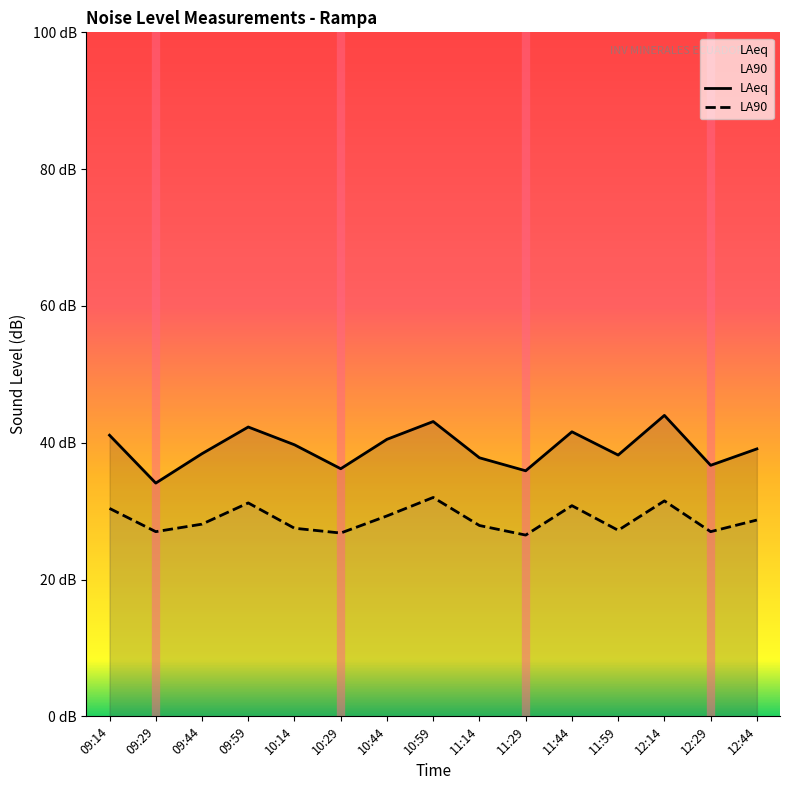

What is the sum of the LA90 values at 11:14 and 12:29?

54.9